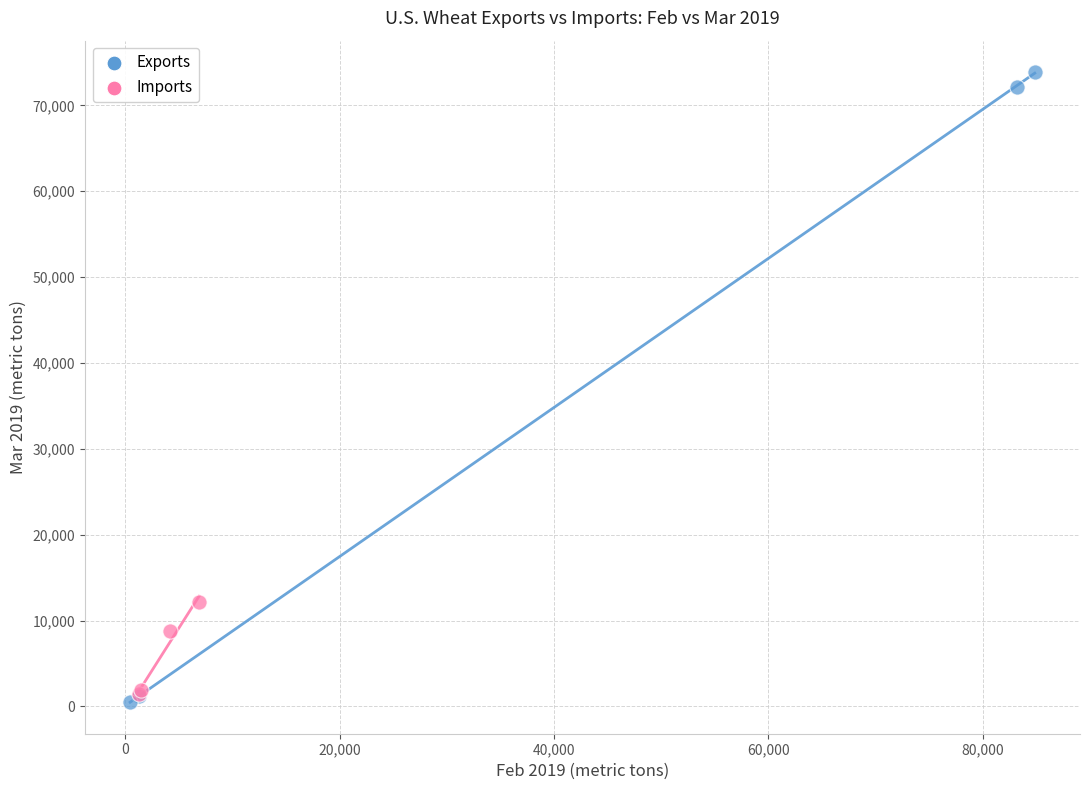

Which series has the largest Y range (max minus min)?

Exports